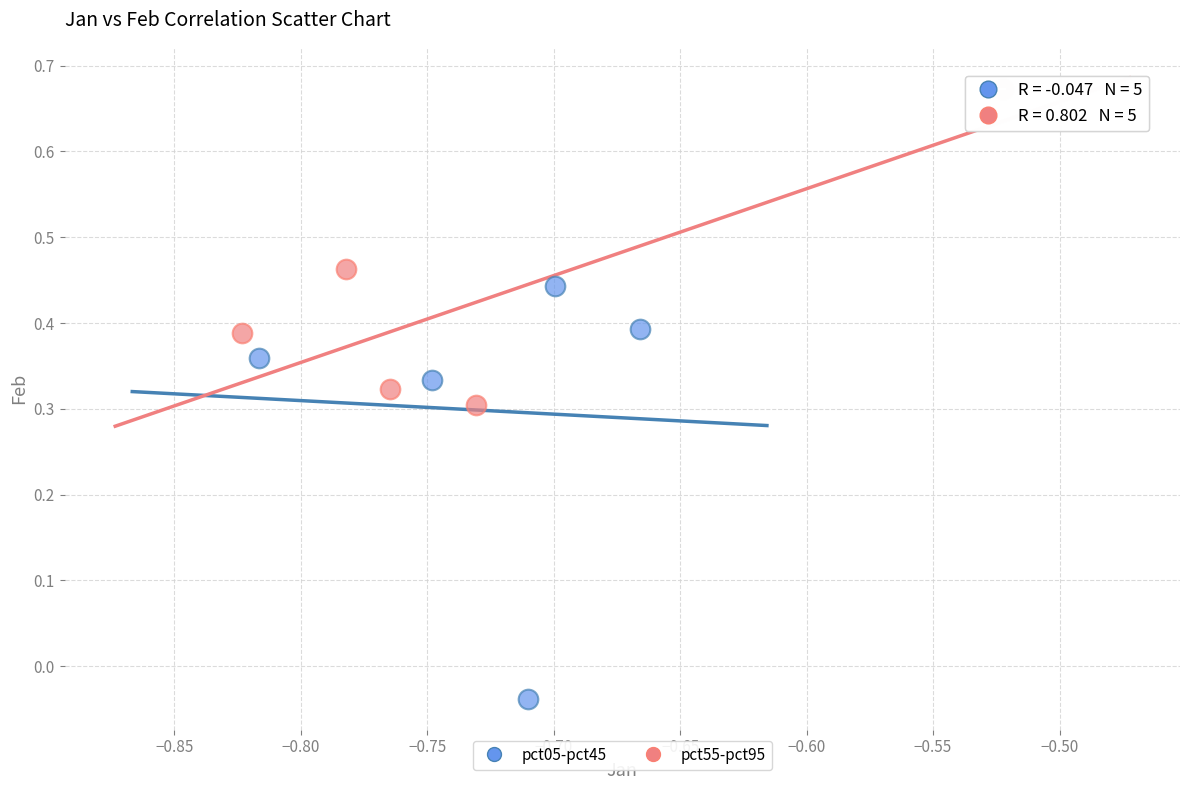

Which series reaches the maximum Y coordinate?

pct55-pct95